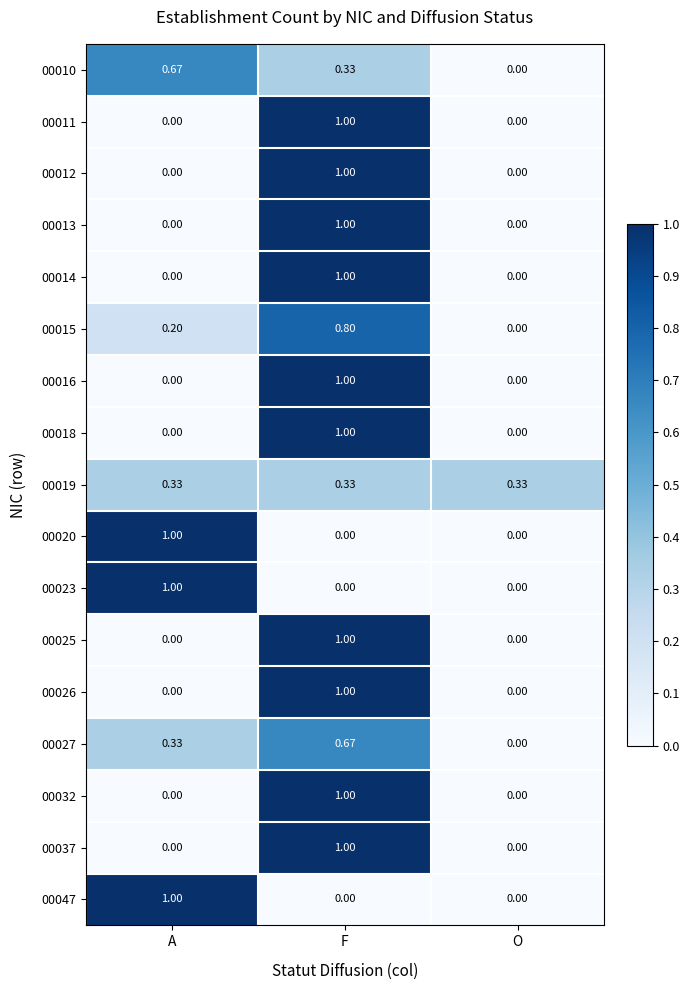

How many data points does each series have?

3